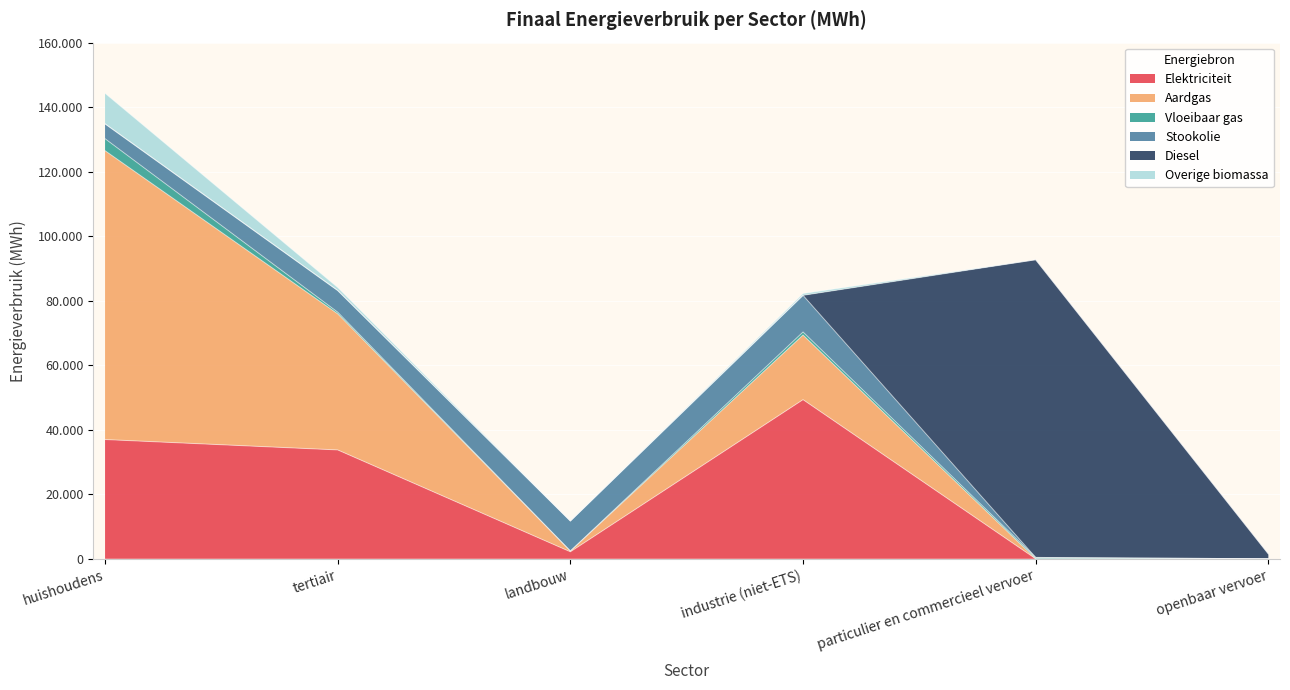

Between which two adjacent categories do Aardgas and Elektriciteit first intersect?

tertiair and landbouw